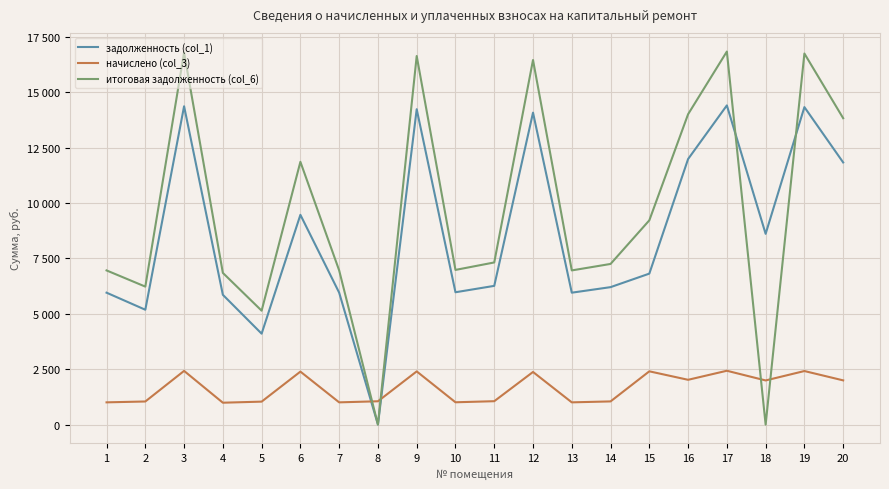

Does the chart display data point markers on the line(s)?

No